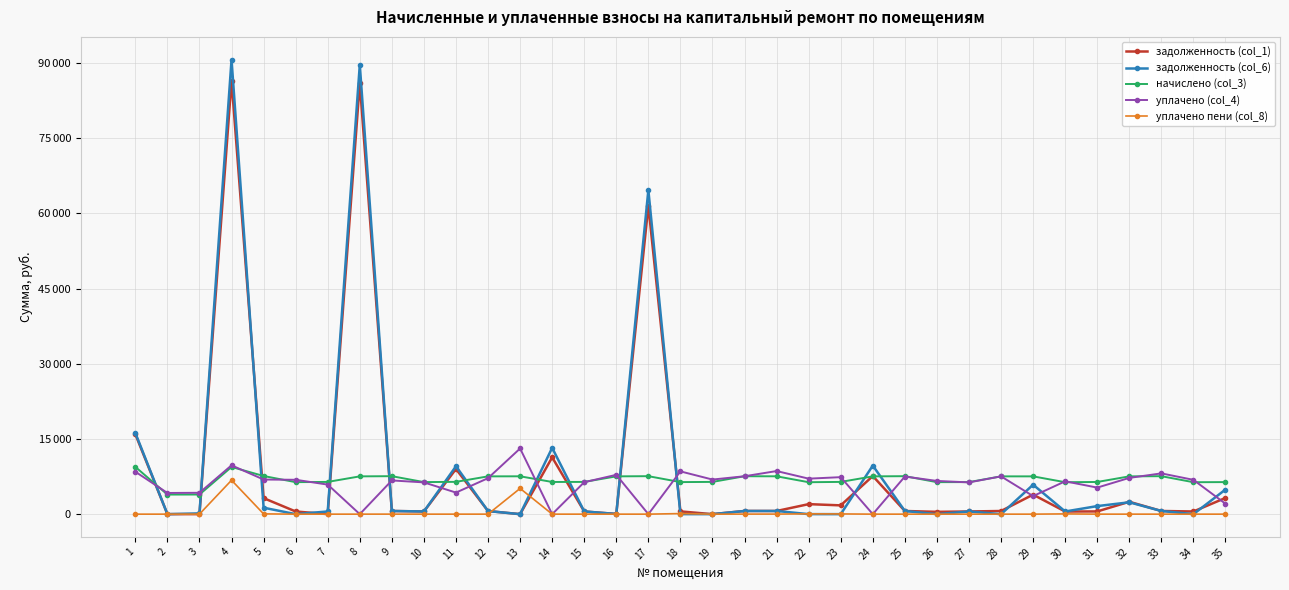

Is this an area chart (filled region under the line)?

No